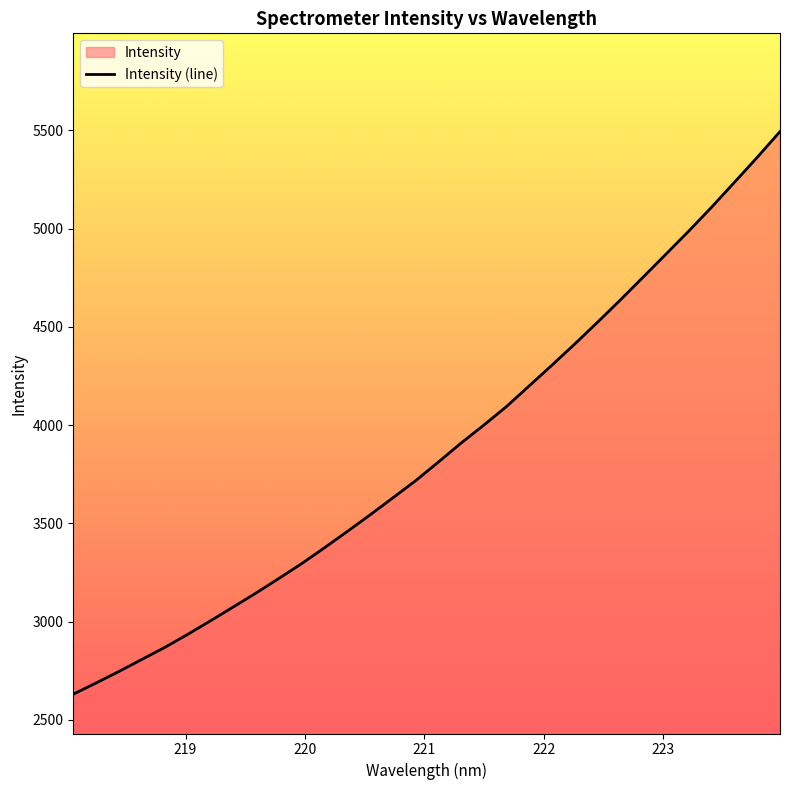

True or false: there are more than 2 points higher than both neighbors.

False